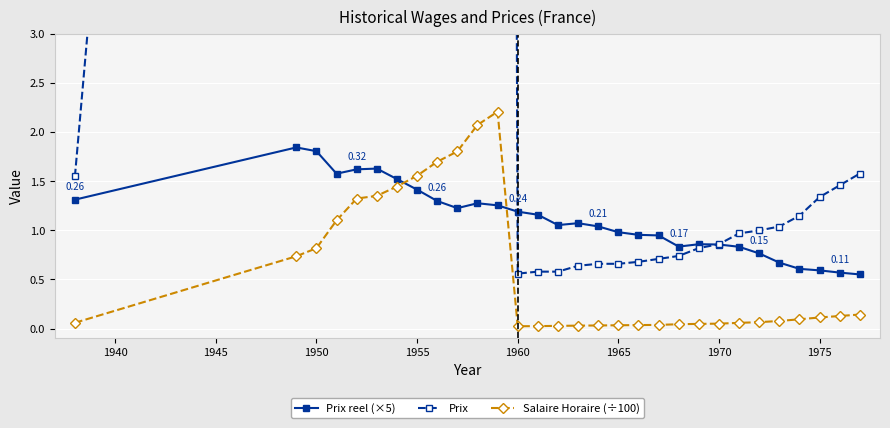

Which series ends up on top after the final intersection of Prix reel (×5) and Salaire Horaire (÷100)?

Prix reel (×5)